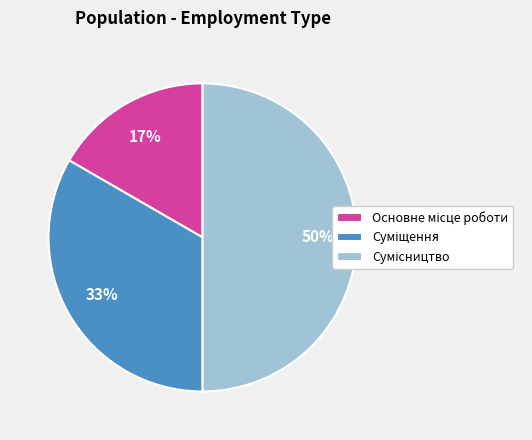

To the nearest percent, what is the difference between the largest and smallest slice percentages?

33%